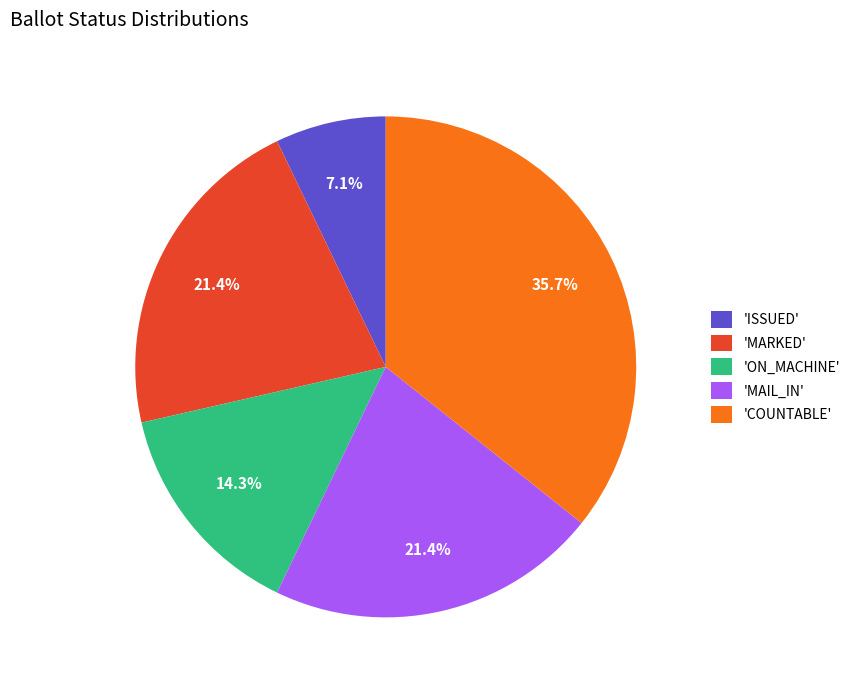

Is the sum of 'MAIL_IN' and 'ISSUED' greater than half?

No